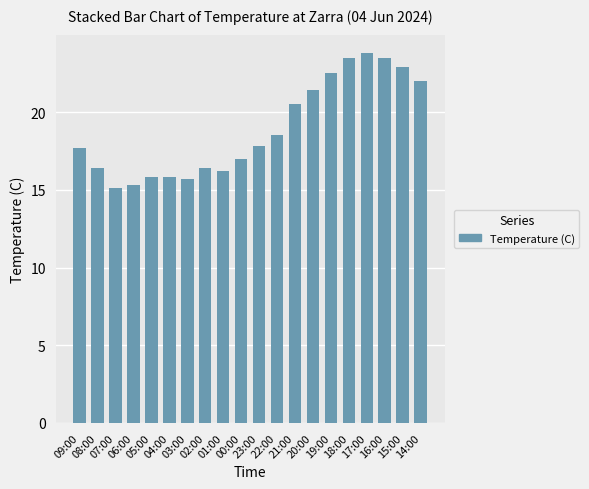

Which label corresponds to the largest value in the chart?

17:00